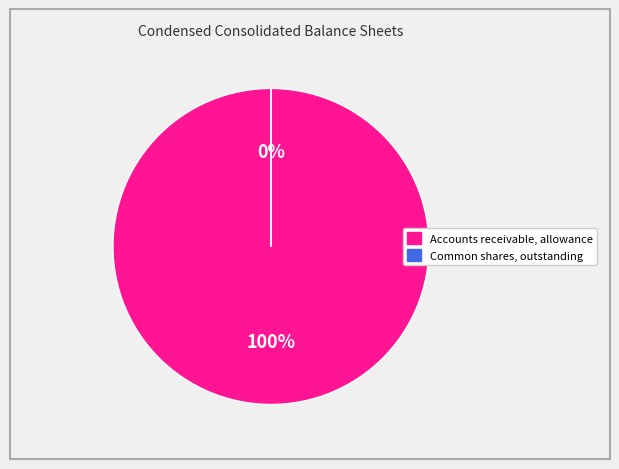

True or false: Accounts receivable, allowance accounts for 94% of the total.

False